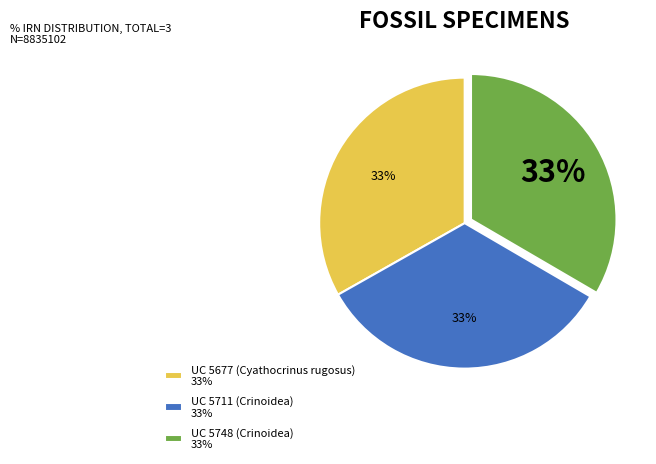

Do UC 5677 (Cyathocrinus rugosus) and UC 5711 (Crinoidea) together represent more than half of the pie?

Yes